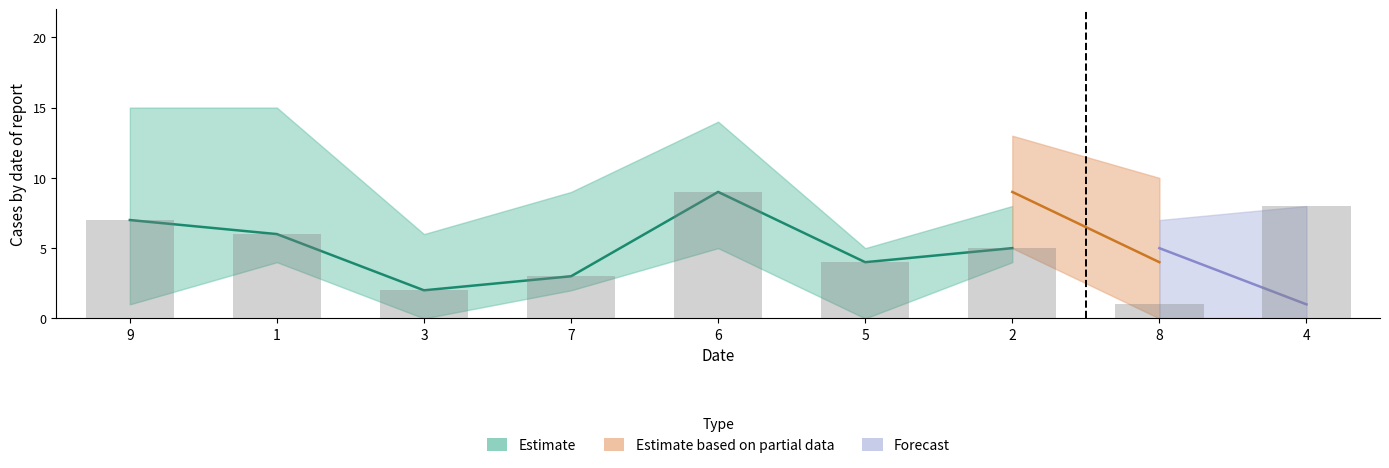

Does the chart contain stacked bars?

No